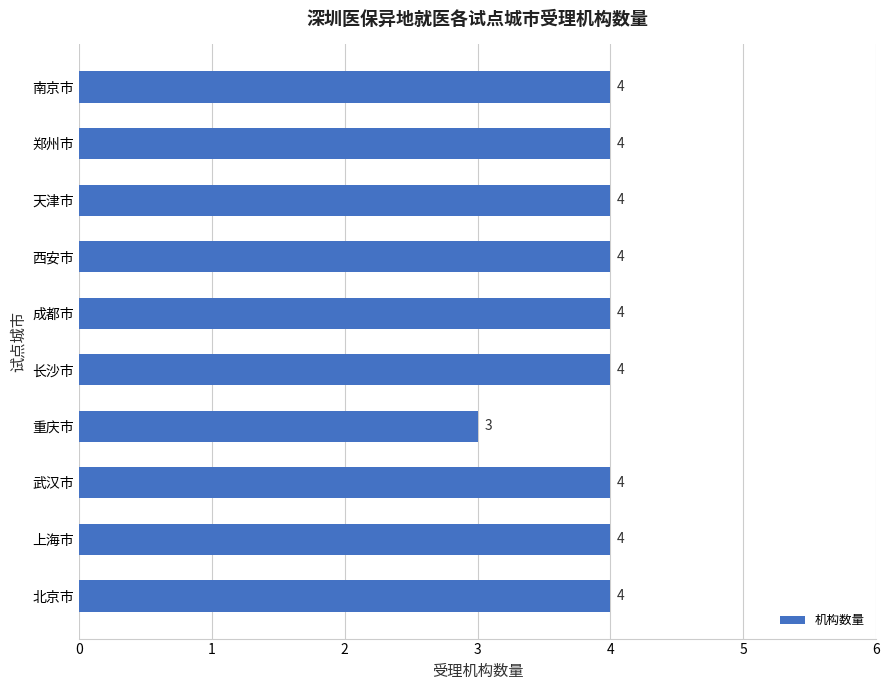

Are the bars grouped side by side (vs. stacked)?

No